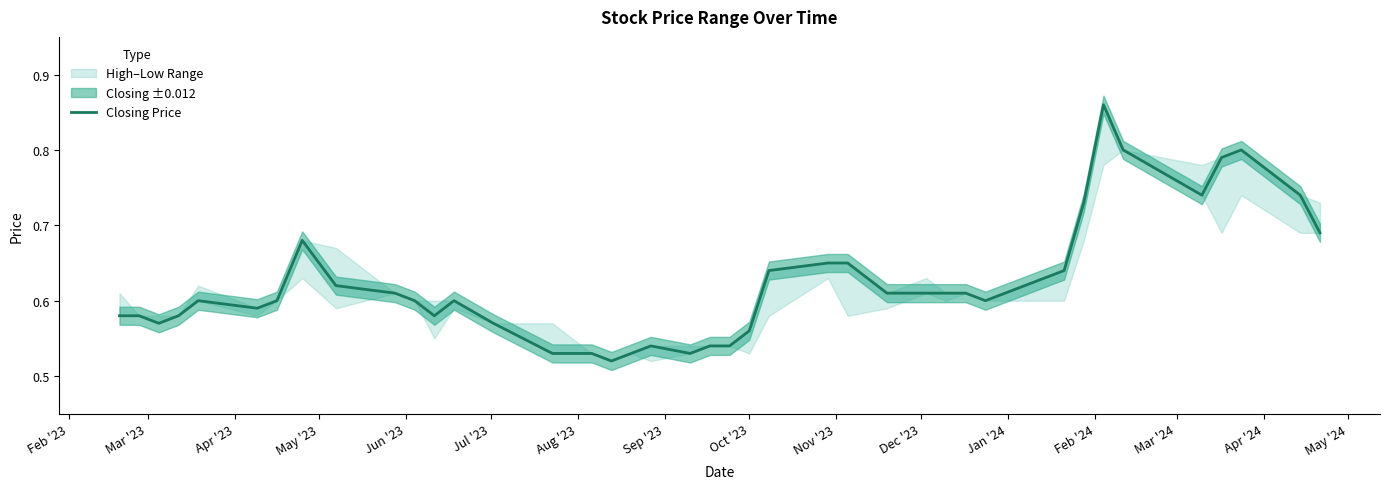

What is the value of the 6th point from the left?

0.6